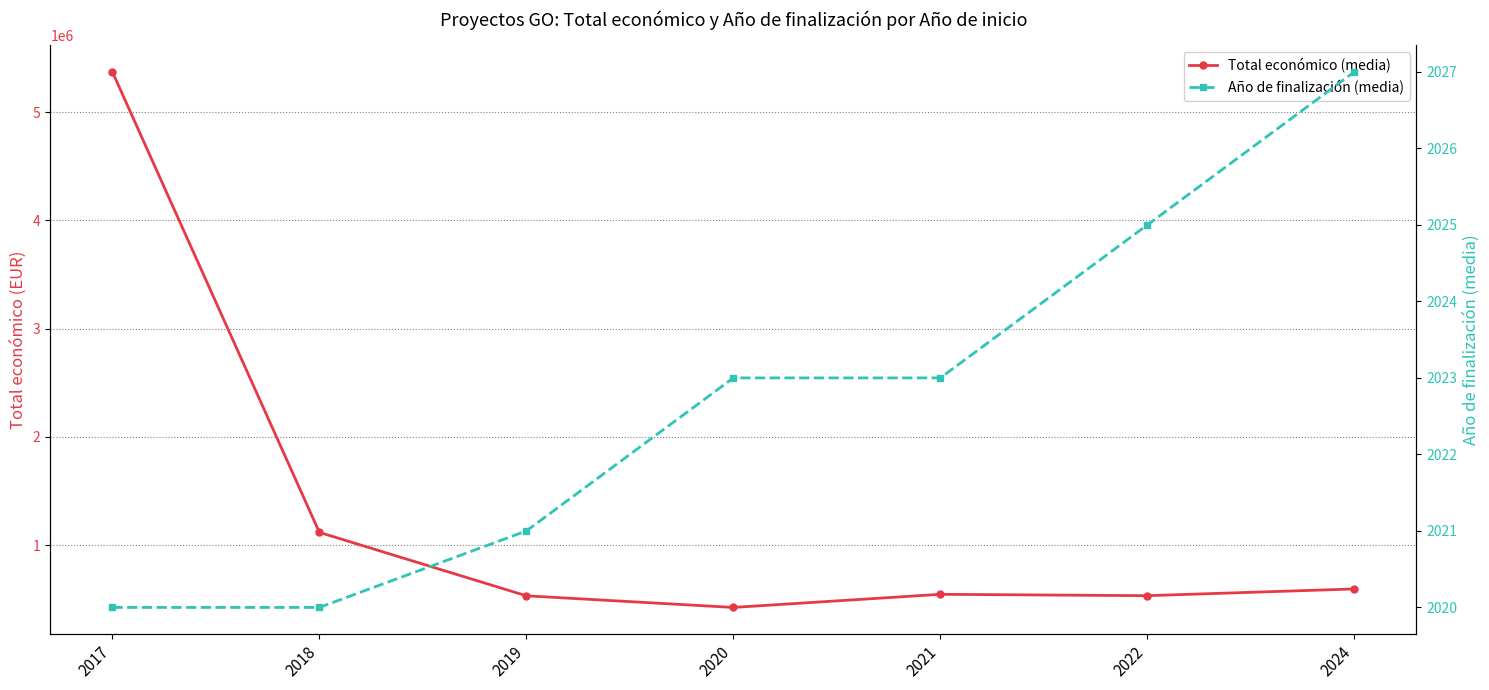

Rank the series by their maximum value, from highest to lowest.

Total económico (media), Año de finalización (media)